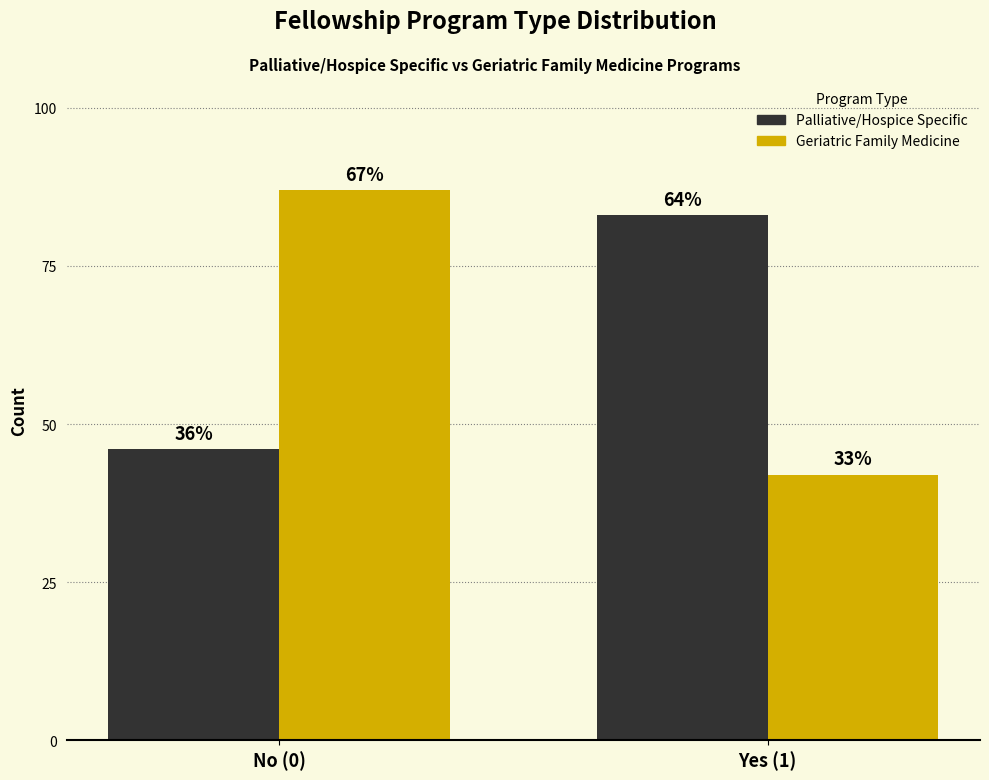

How many bars are there in total?

4